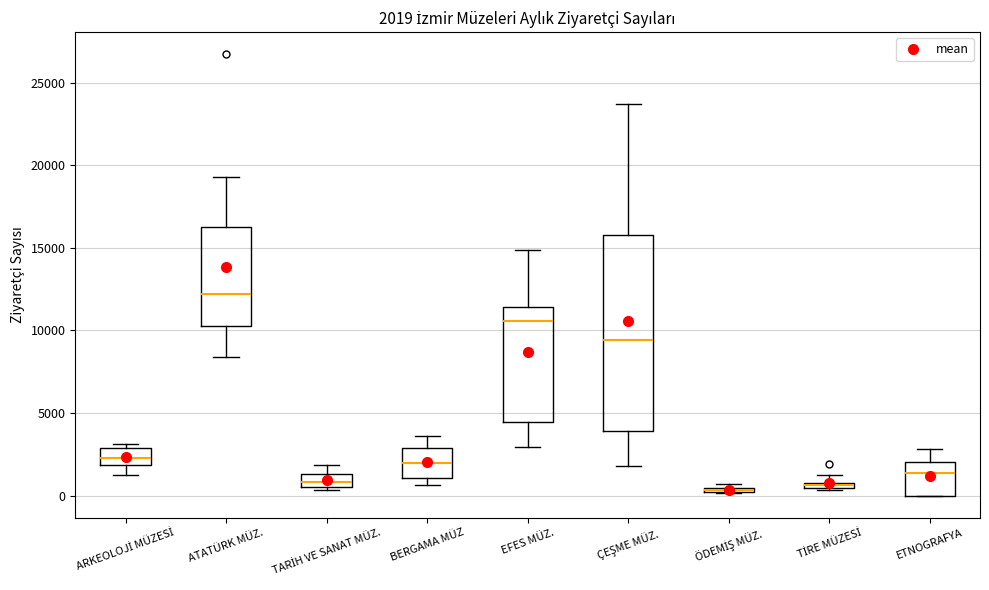

Which box's median line is the highest?

ATATÜRK MÜZ.